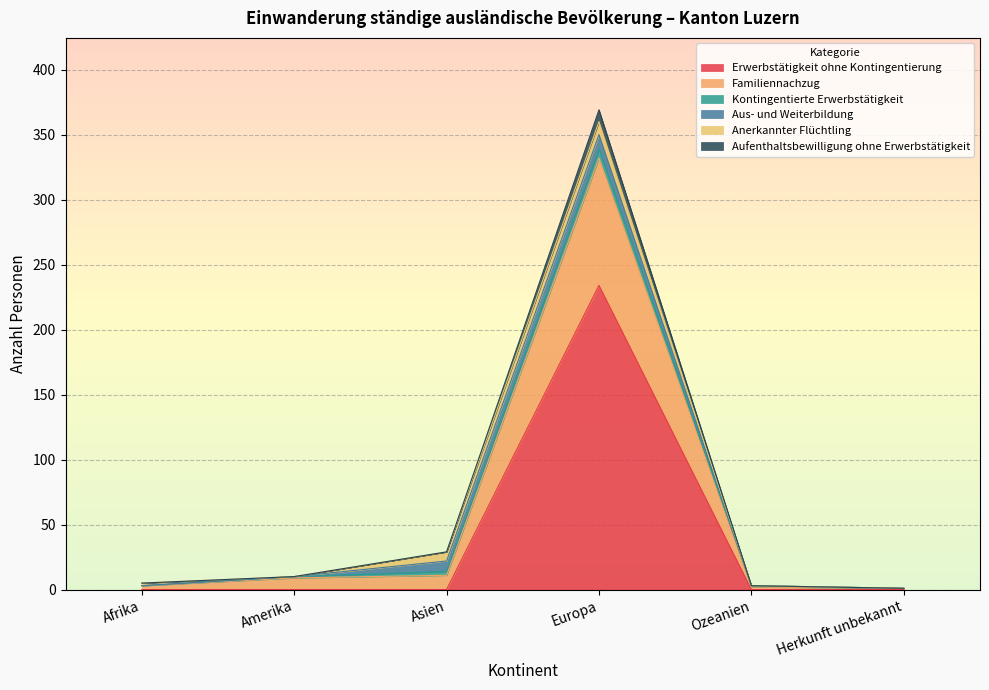

True or false: Aufenthaltsbewilligung ohne Erwerbstätigkeit and Erwerbstätigkeit ohne Kontingentierung intersect in this chart.

False